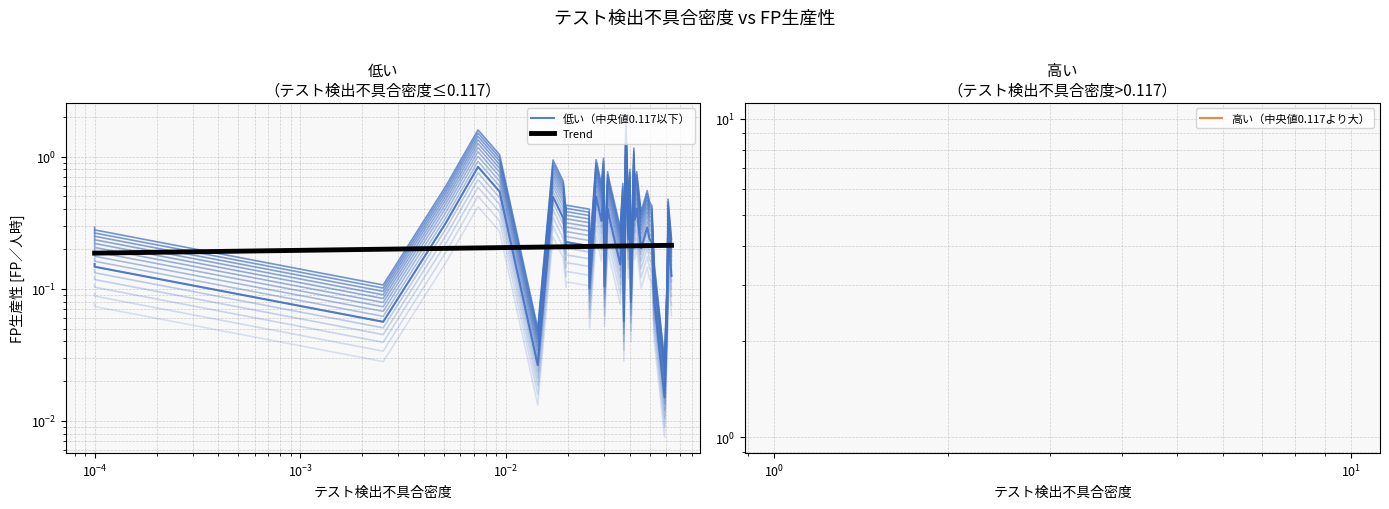

True or false: there are more than 1 points higher than both neighbors.

True